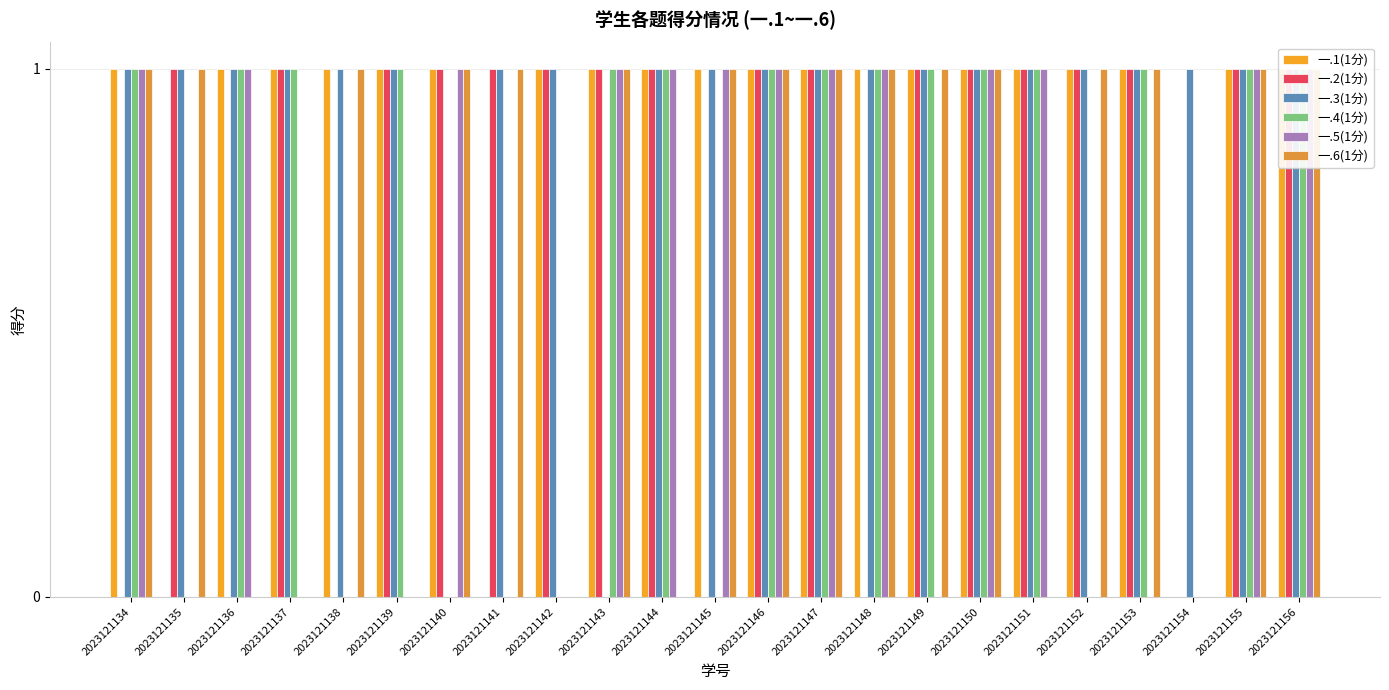

Is the value of 一.3(1分) at 2023121153 greater than the value of 一.5(1分) at 2023121148?

No